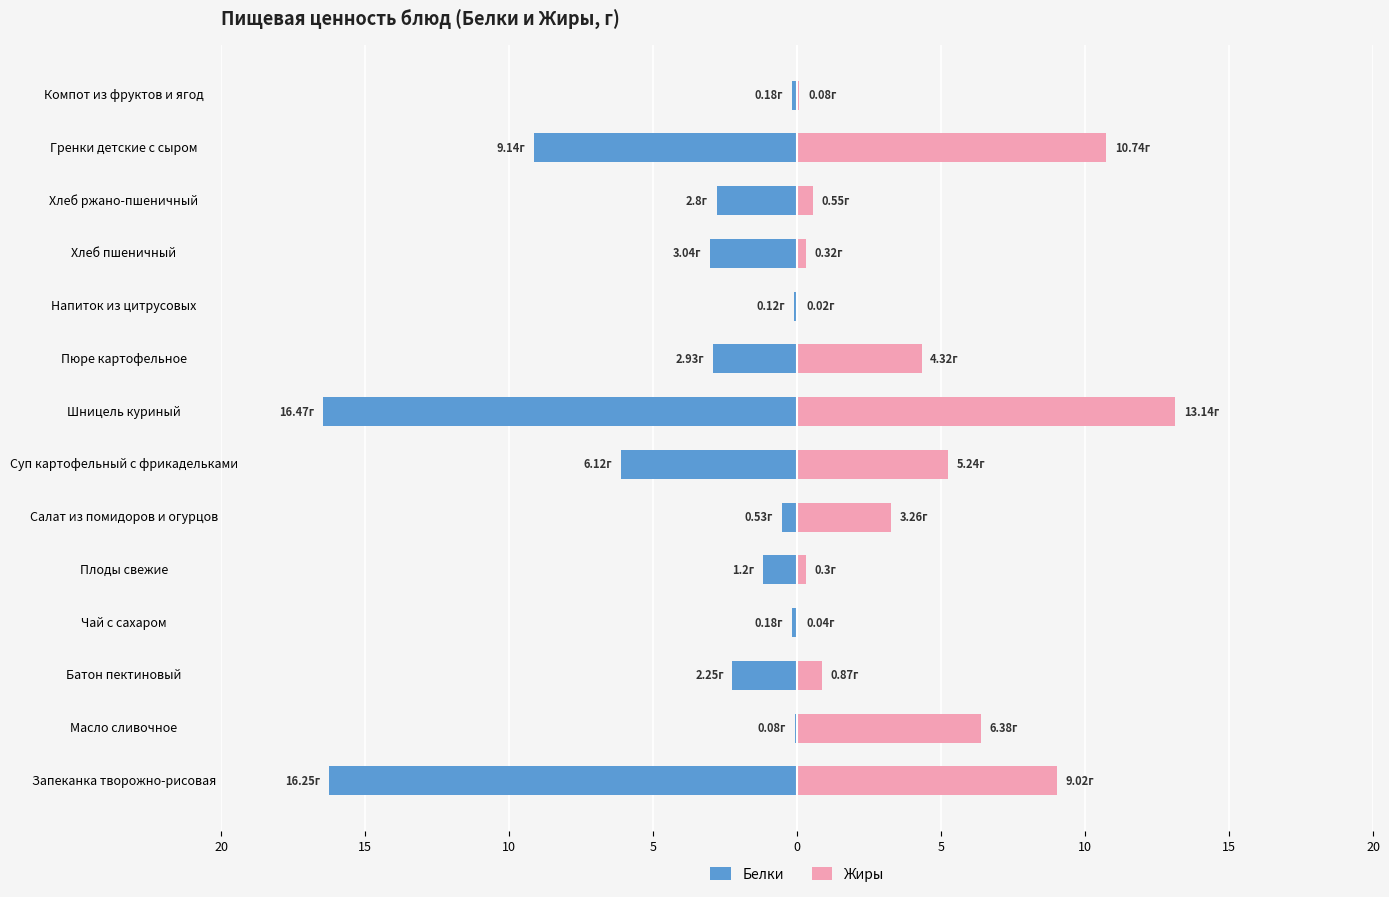

Between Пюре картофельное and Хлеб пшеничный, which is larger?

Пюре картофельное